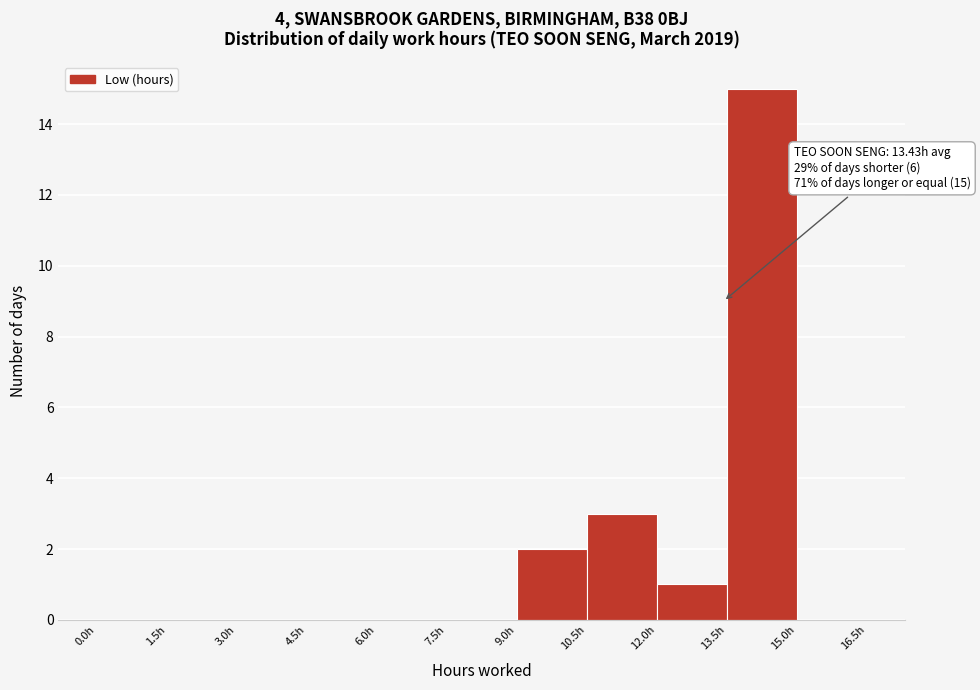

Over which range of the x-axis is the bar tallest?

13.5 to 15.0